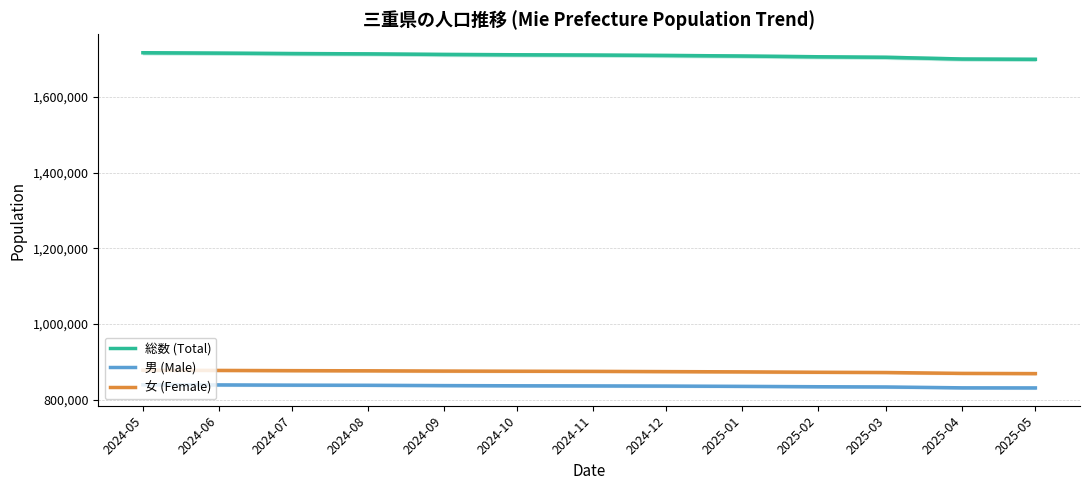

At which label does 男 (Male) first exceed 836104?

2024-05